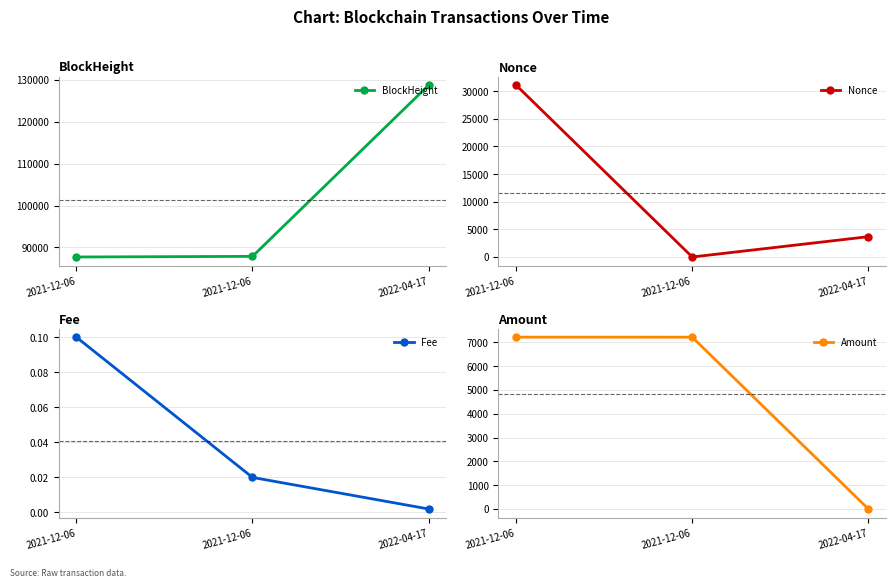

What is the sum of all Amount values?

14425.3